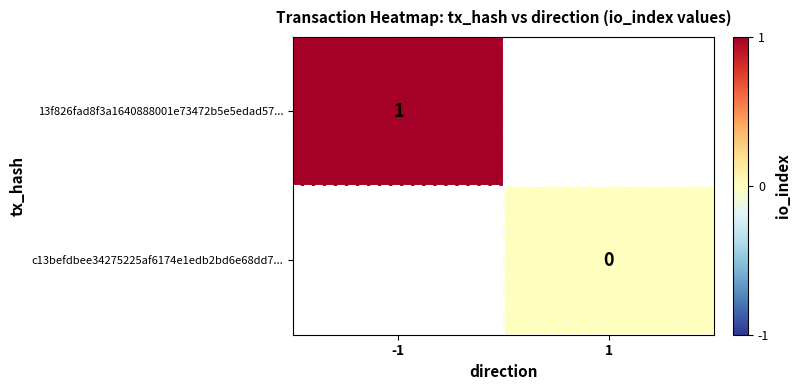

True or false: 13f826fad8f3a1640888001e73472b5e5edad57... has a value of 0 at -1.

False